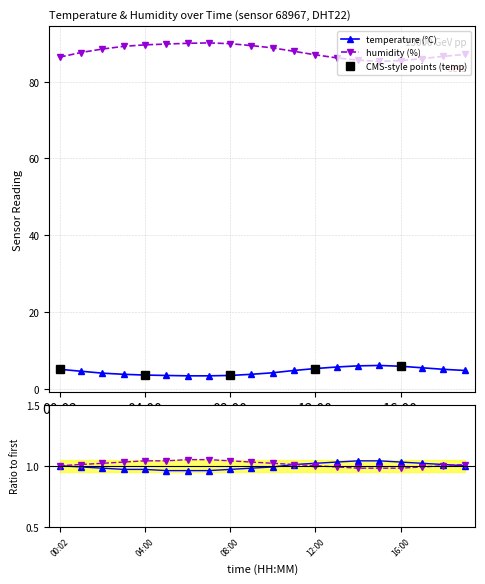

In humidity, how many points are lower than both neighbors (excluding endpoints)?

1